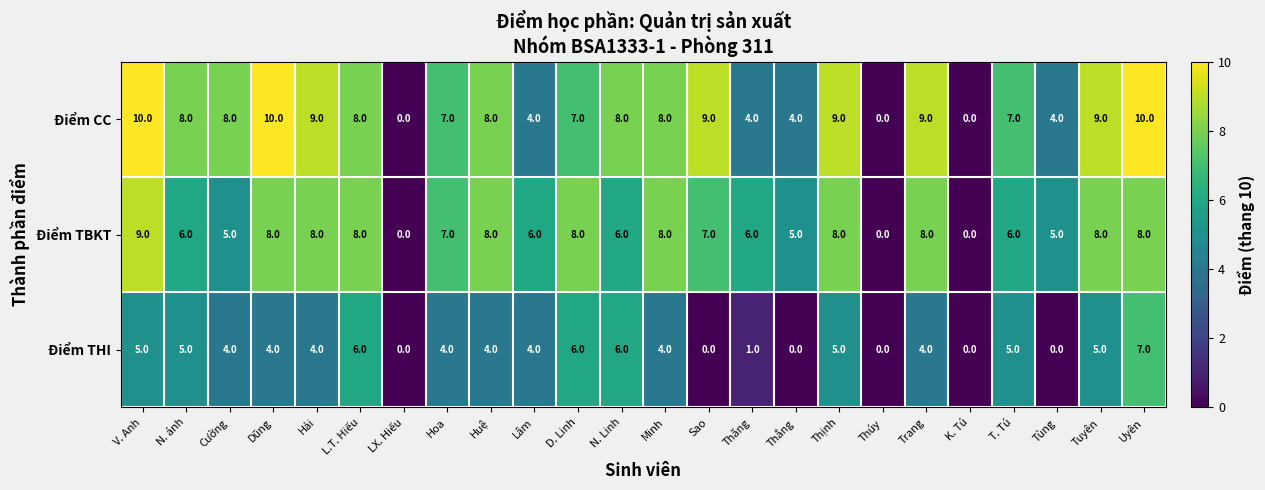

What value does the Điểm THI series have at Minh?

4